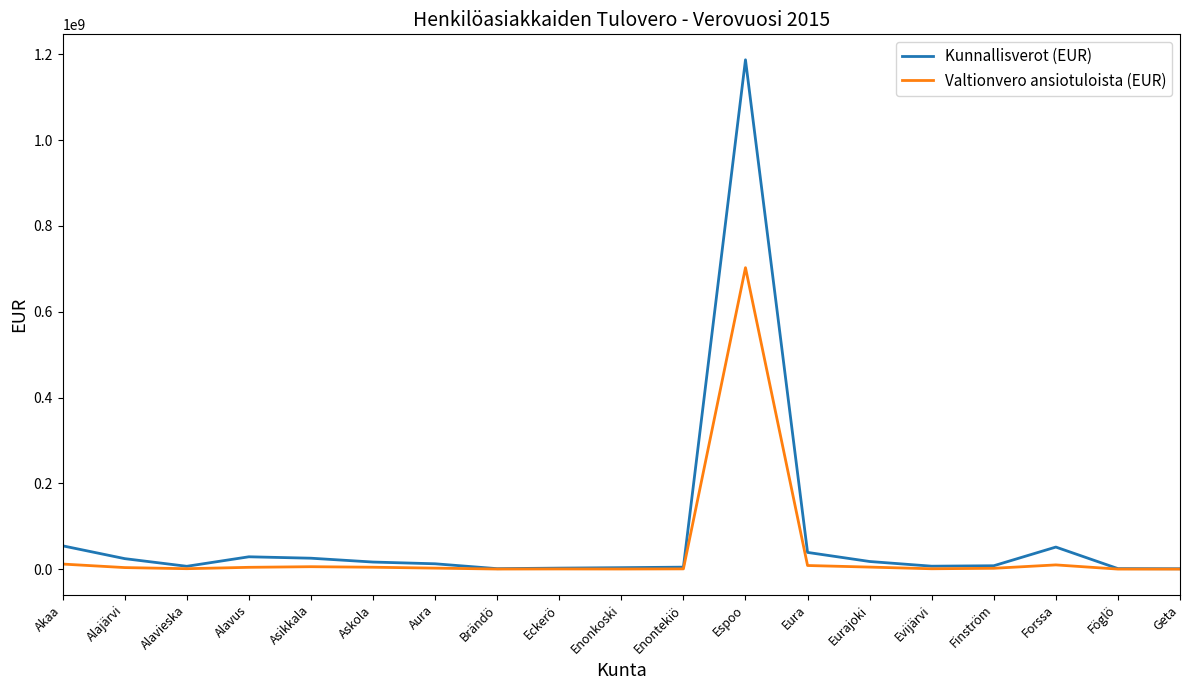

Is it true that Valtionvero ansiotuloista (EUR) equals 702631955.0 at Espoo?

True